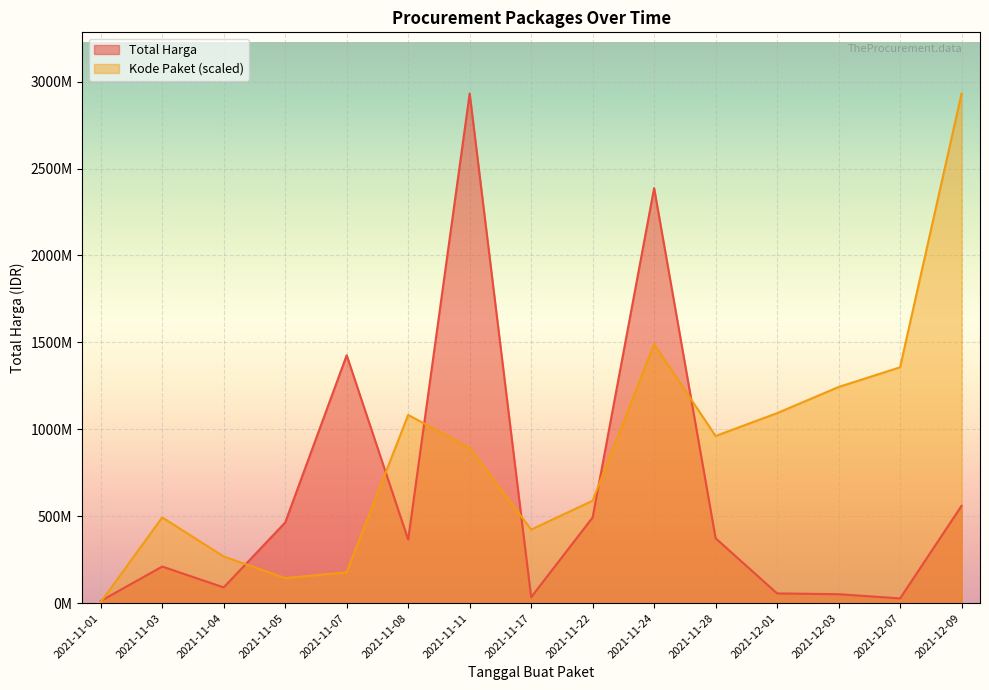

How many data points in Total Harga are above 365533000?

7